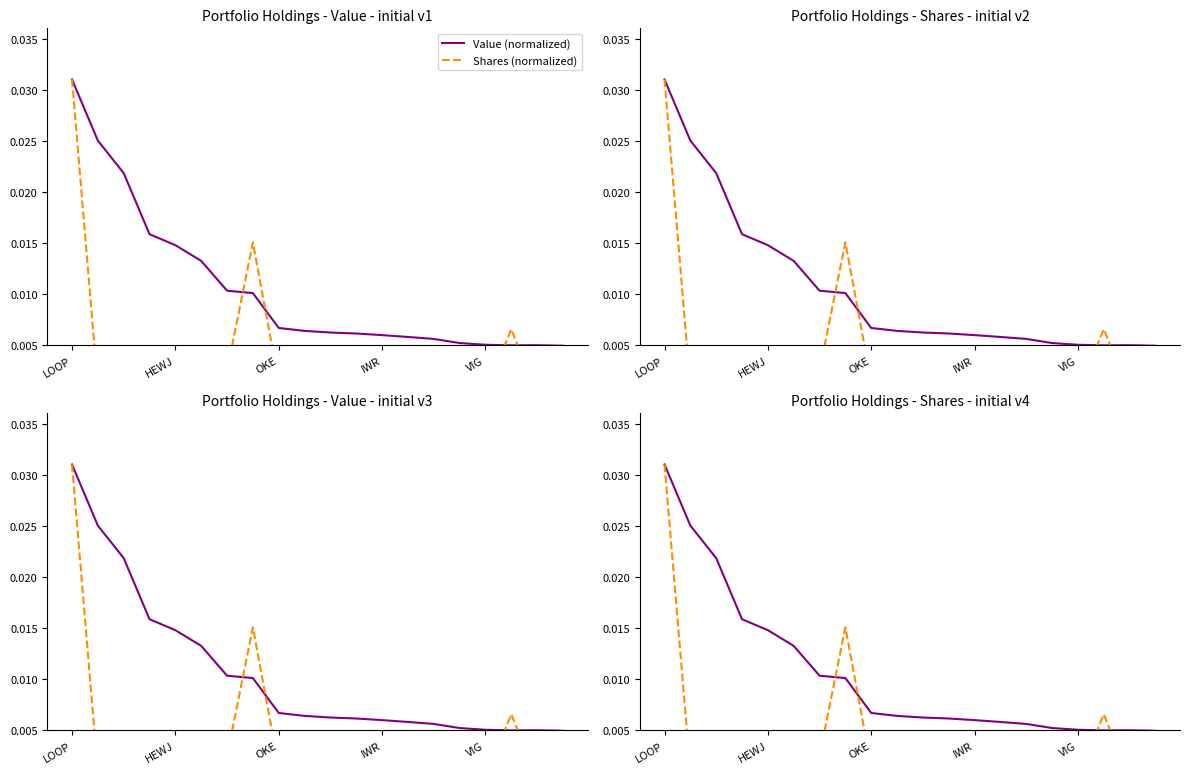

How many distinct data groups are displayed?

2